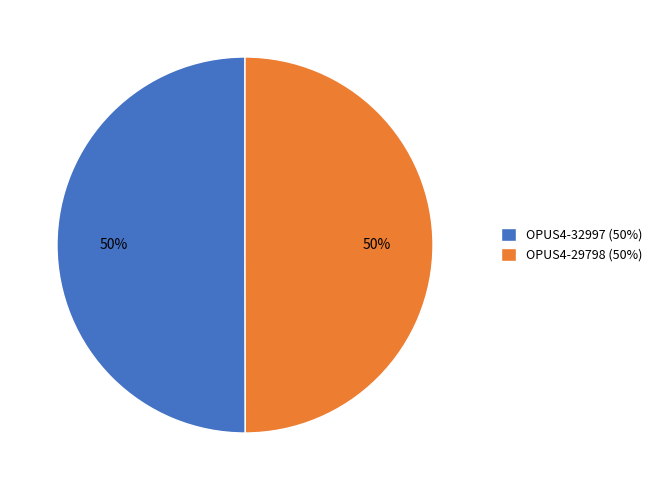

What percentage is the OPUS4-29798 slice, to the nearest percent?

50%